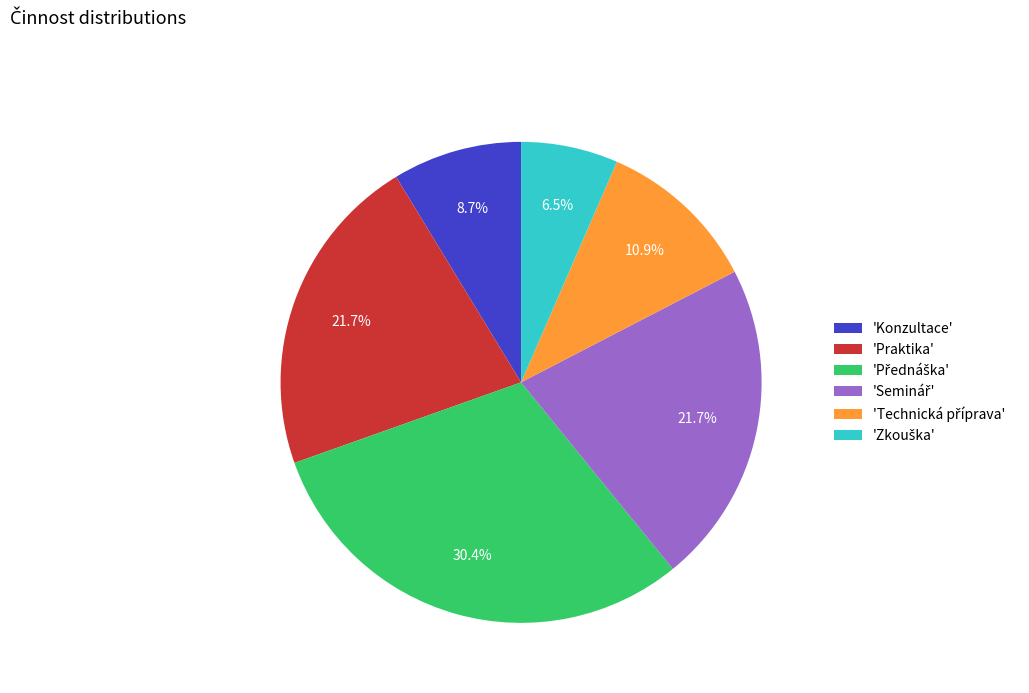

Does 'Konzultace' represent more than half of the total?

No